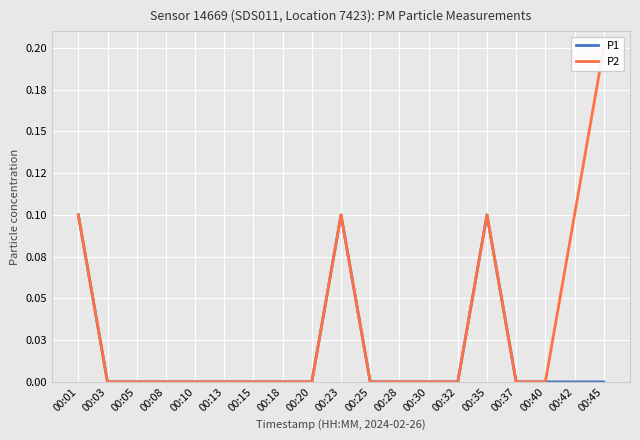

List the labels in order of P2 value, smallest first.

00:03, 00:05, 00:08, 00:10, 00:13, 00:15, 00:18, 00:20, 00:25, 00:28, 00:30, 00:32, 00:37, 00:40, 00:01, 00:23, 00:35, 00:42, 00:45